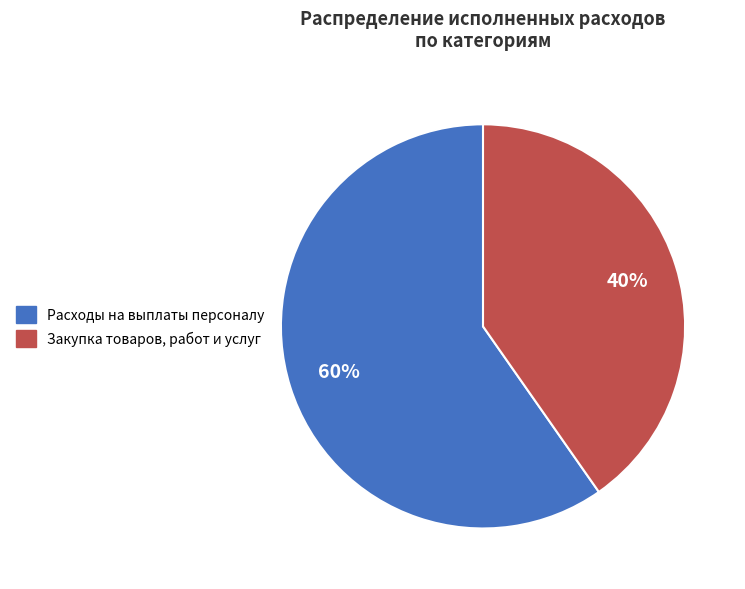

Count the number of slices in the pie.

2